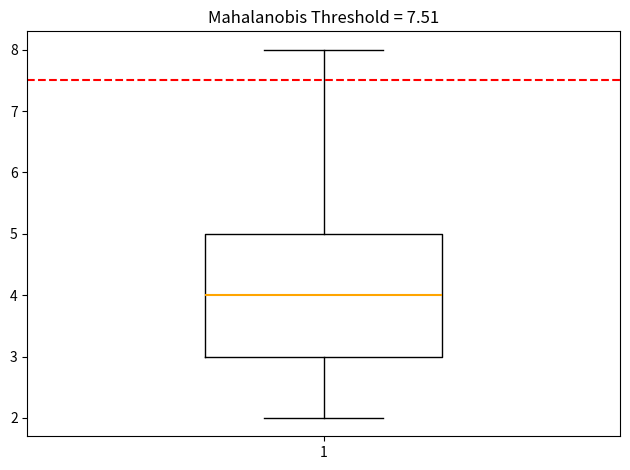

Transcribe this box plot: give where the median line is, the range the box spans, and where the two whiskers end, as read against the y-axis. The values are not printed on the chart, so give them approximately, as read against the axis.

median 4, box 3 to 5, whiskers 2 to 8